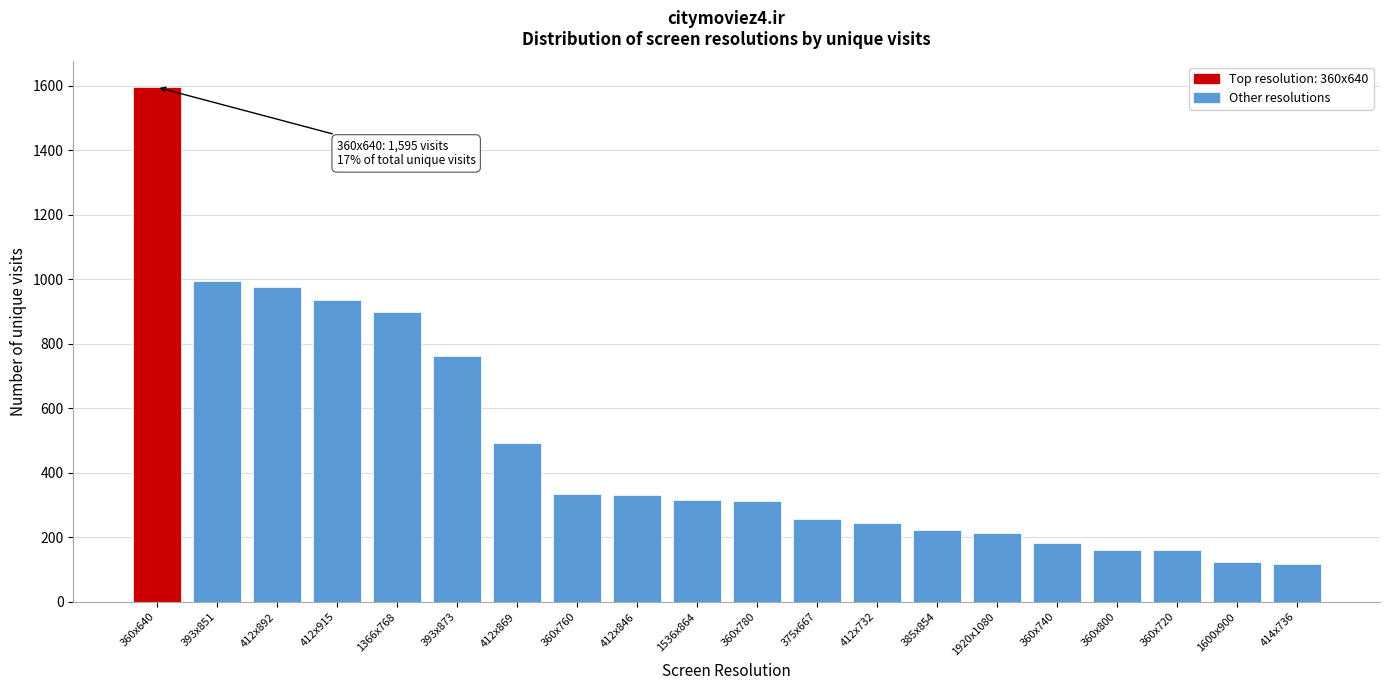

At which label is the value closest to 856?

1366x768